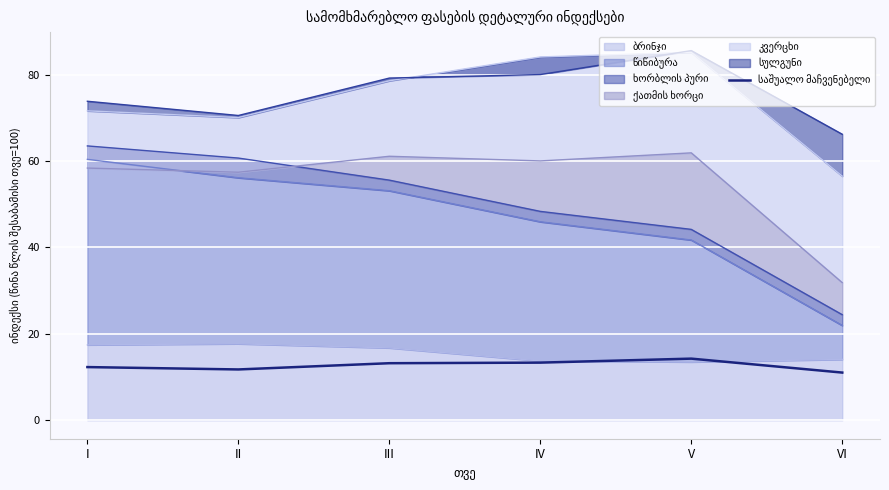

How many points are higher than both their immediate neighbors (excluding endpoints)?

1